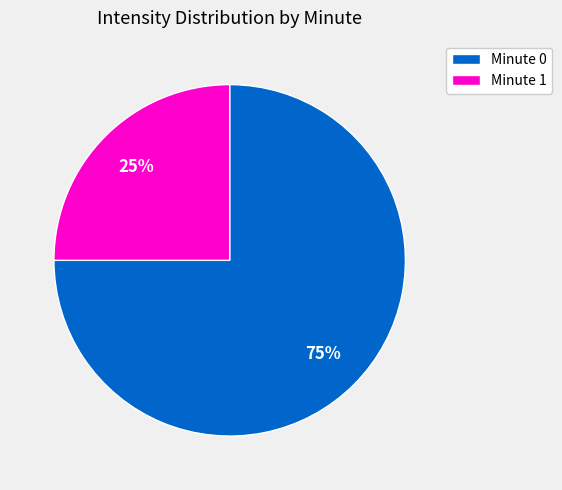

Do Minute 0 and Minute 1 together represent more than half of the pie?

Yes